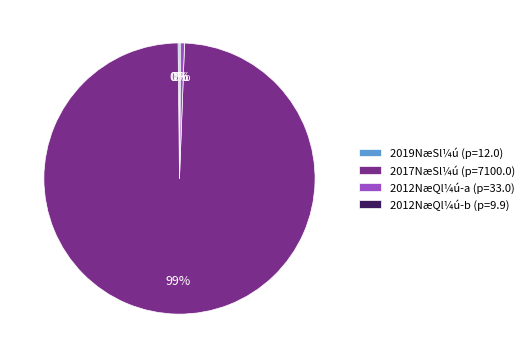

Combined, do 2017NæSl¼ú (p=7100.0) and 2012NæQl¼ú-a (p=33.0) account for over 50%?

Yes